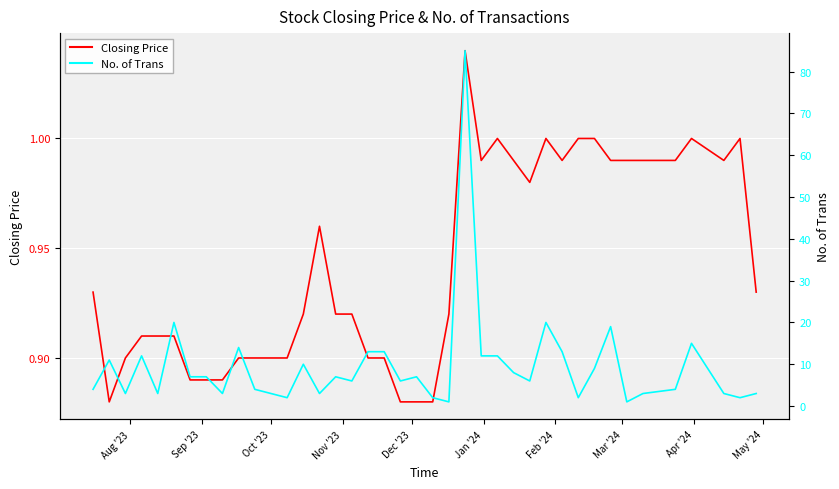

True or false: Closing Price has more than 2 interior local peaks.

True